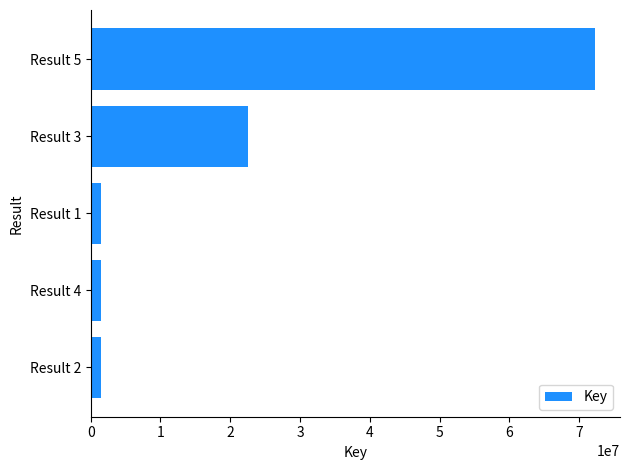

What is the minimum value shown in the chart?

1438628